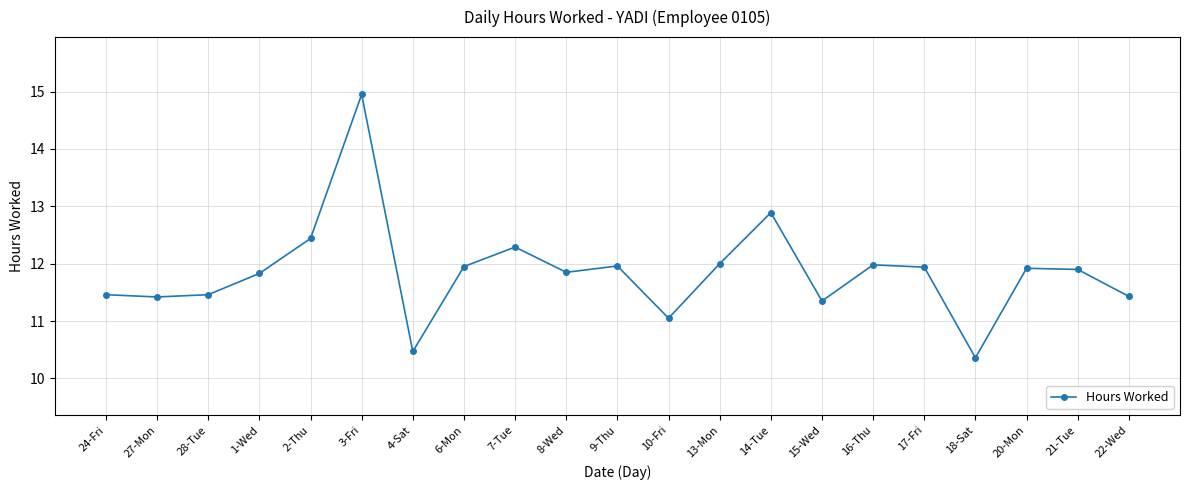

What is the label of the 15th point from the left?

15-Wed